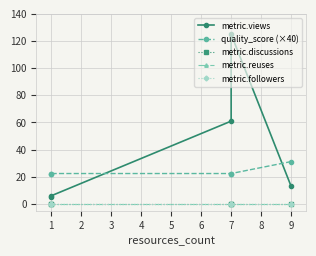

How many lines are shown in the chart?

5